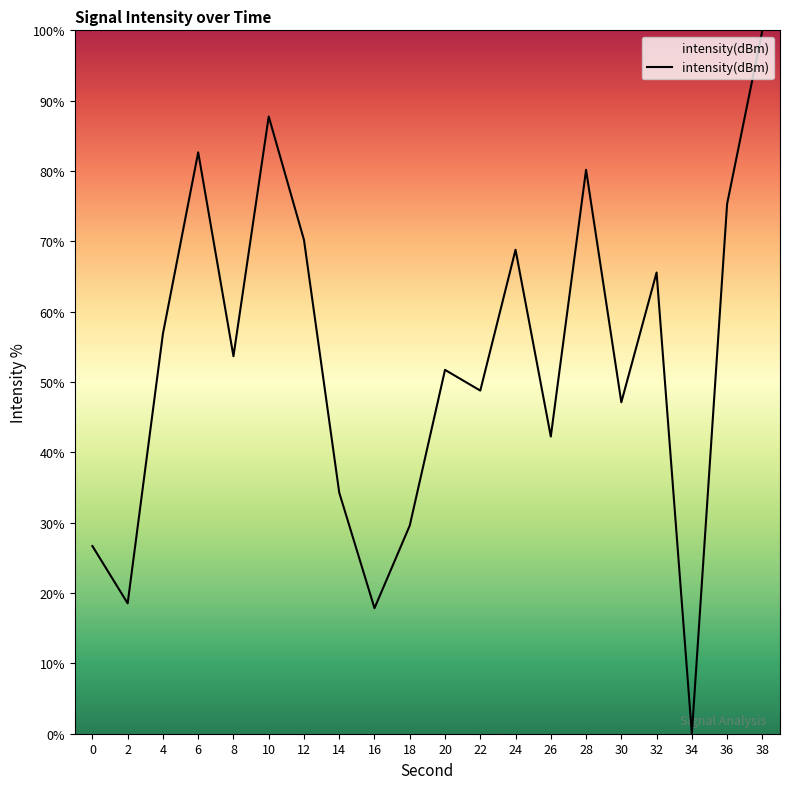

True or false: there are more than 0 points higher than both neighbors.

True